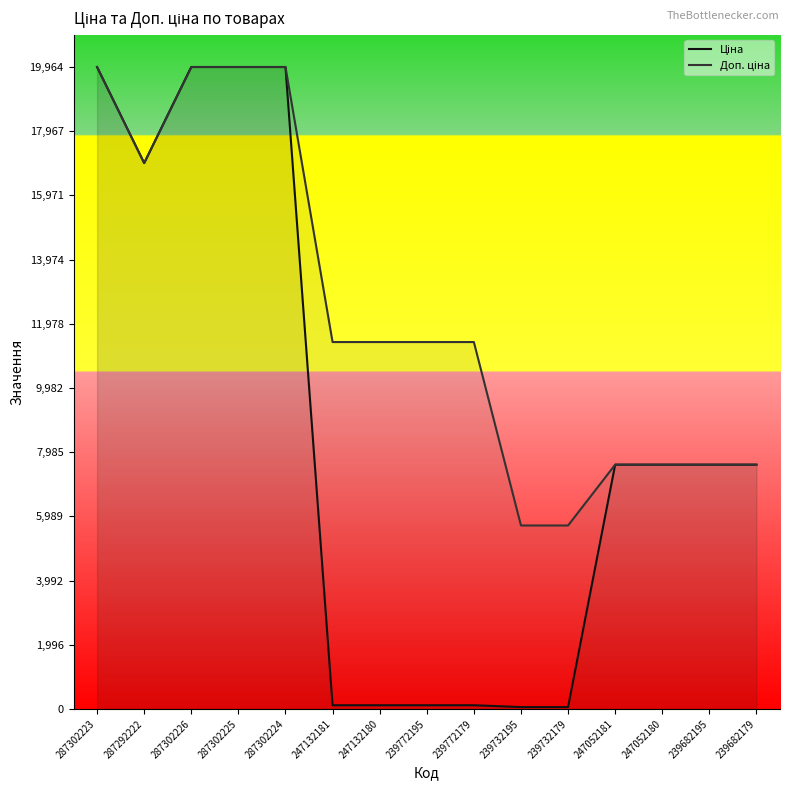

How many lines are shown in the chart?

2